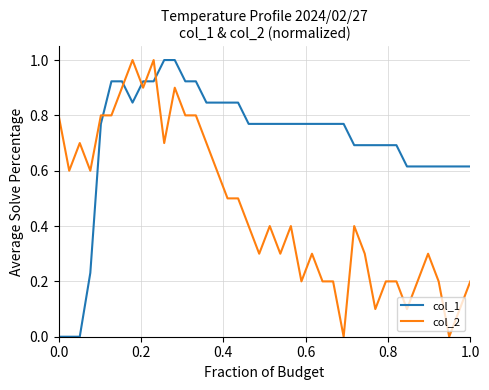

What is the maximum value for col_1?

1.0